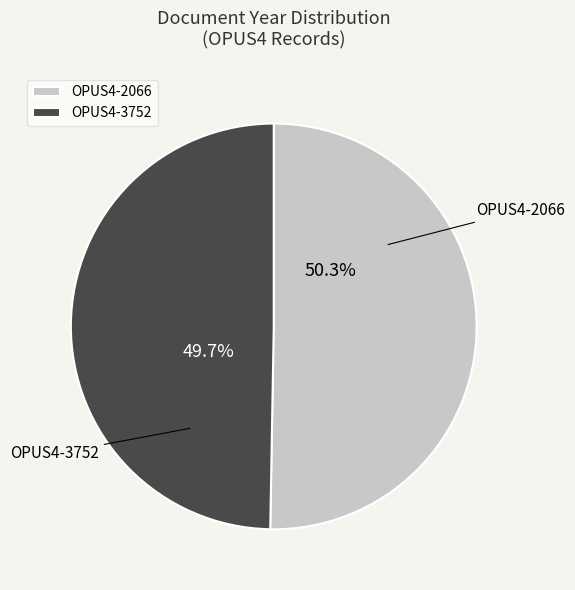

Which category has the biggest portion of the pie?

OPUS4-2066